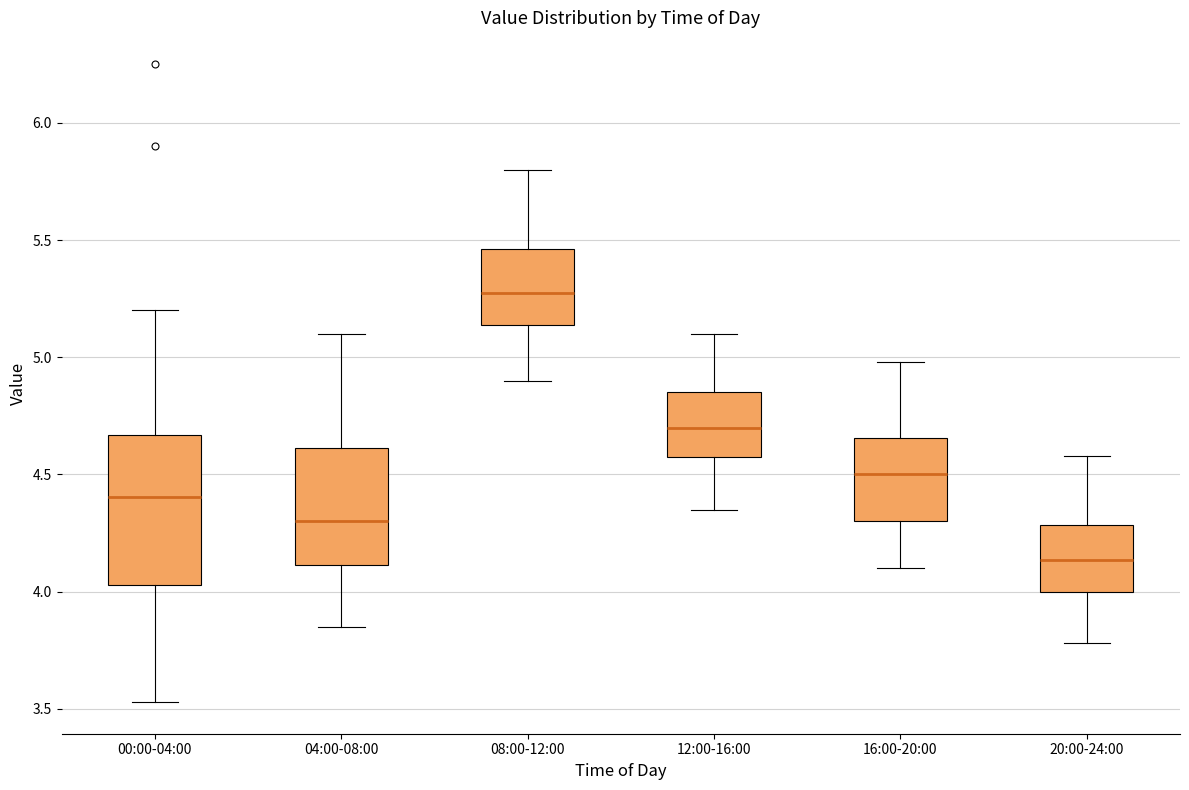

Where does the median line of the box for 00:00-04:00 sit on the y-axis? The values are not printed on the chart, so give them approximately, as read against the axis.

4.40